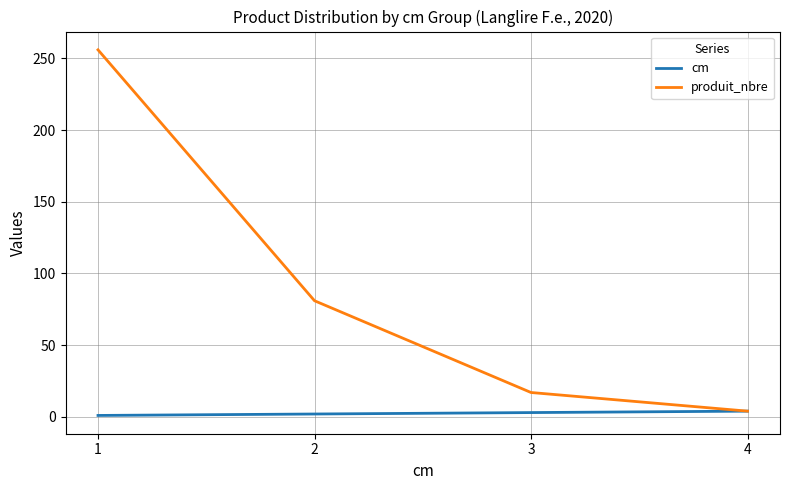

What is the average value of the produit_nbre series?

90